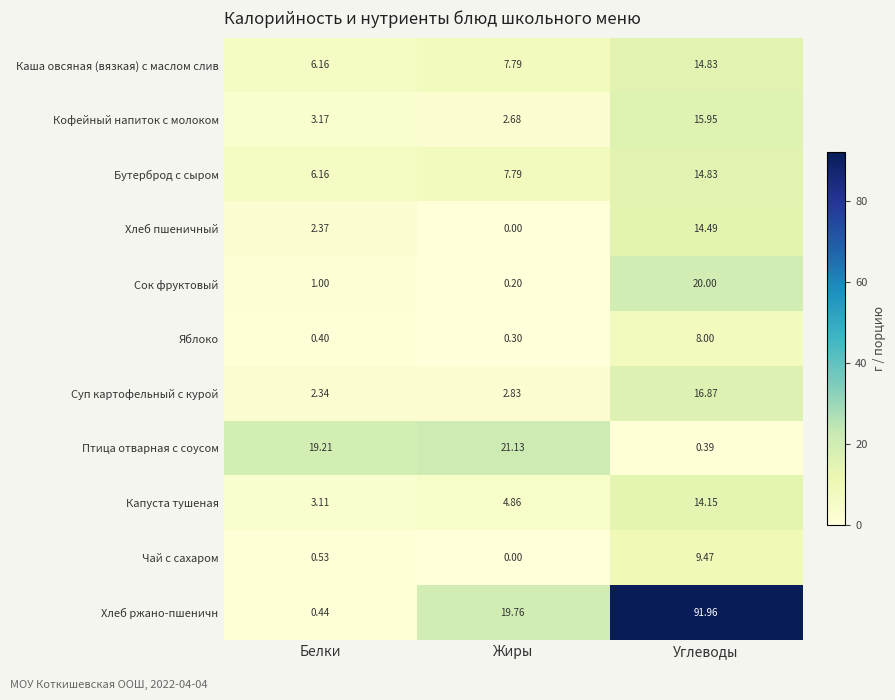

List the labels in order of Яблоко value, smallest first.

Жиры, Белки, Углеводы